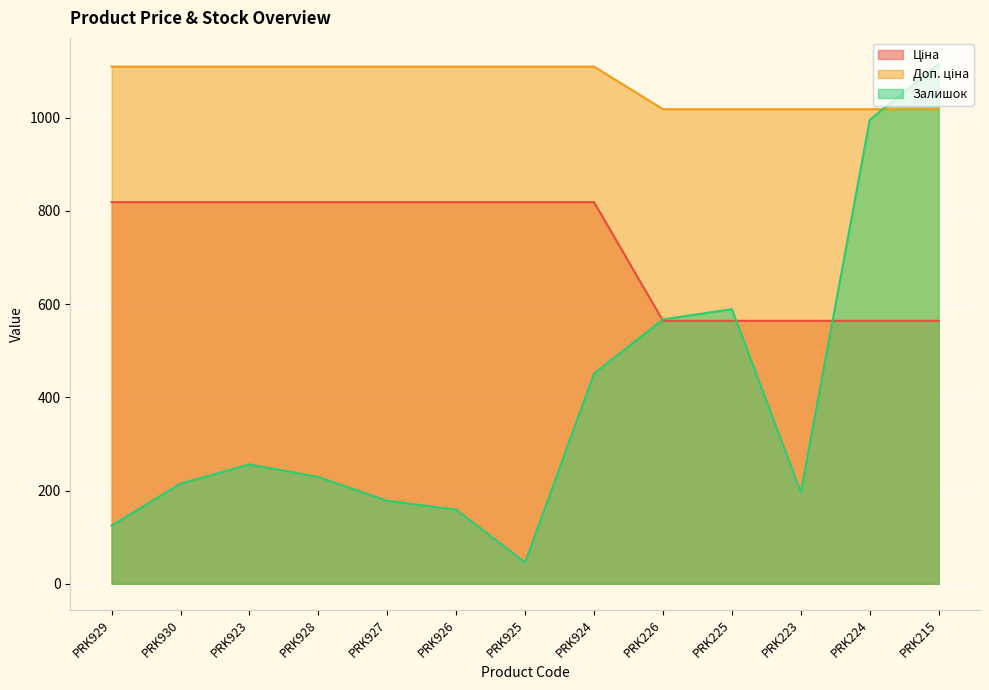

Reading left to right, what are all the values shown in this chart?

Ціна: 818.5	818.5	818.5	818.5	818.5	818.5	818.5	818.5	564.0	564.0	564.0	564.0	564.0
Доп. ціна: 1109.2	1109.2	1109.2	1109.2	1109.2	1109.2	1109.2	1109.2	1017.8	1017.8	1017.8	1017.8	1017.8
Залишок: 125.0	215.0	256.0	229.0	178.0	159.0	46.0	451.0	567.0	589.0	196.0	995.0	1115.0